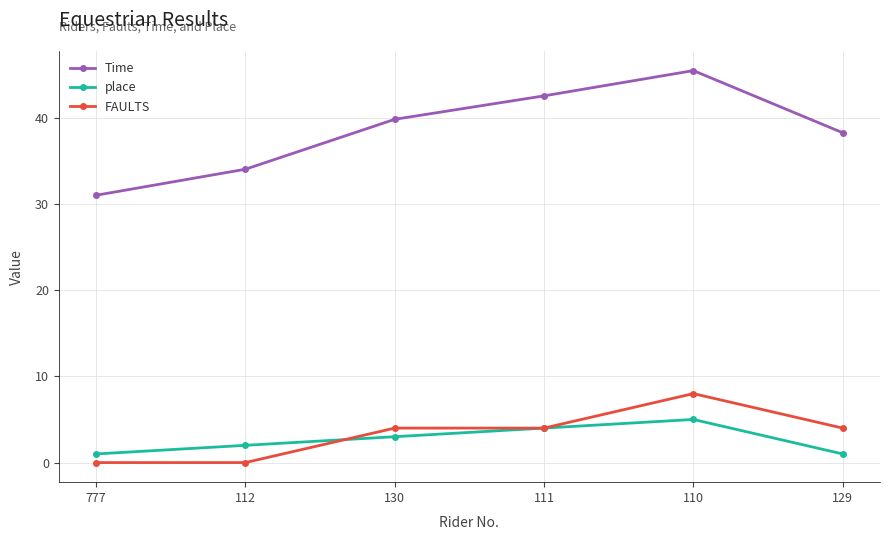

Is it true that place equals 2.0 at 112?

True